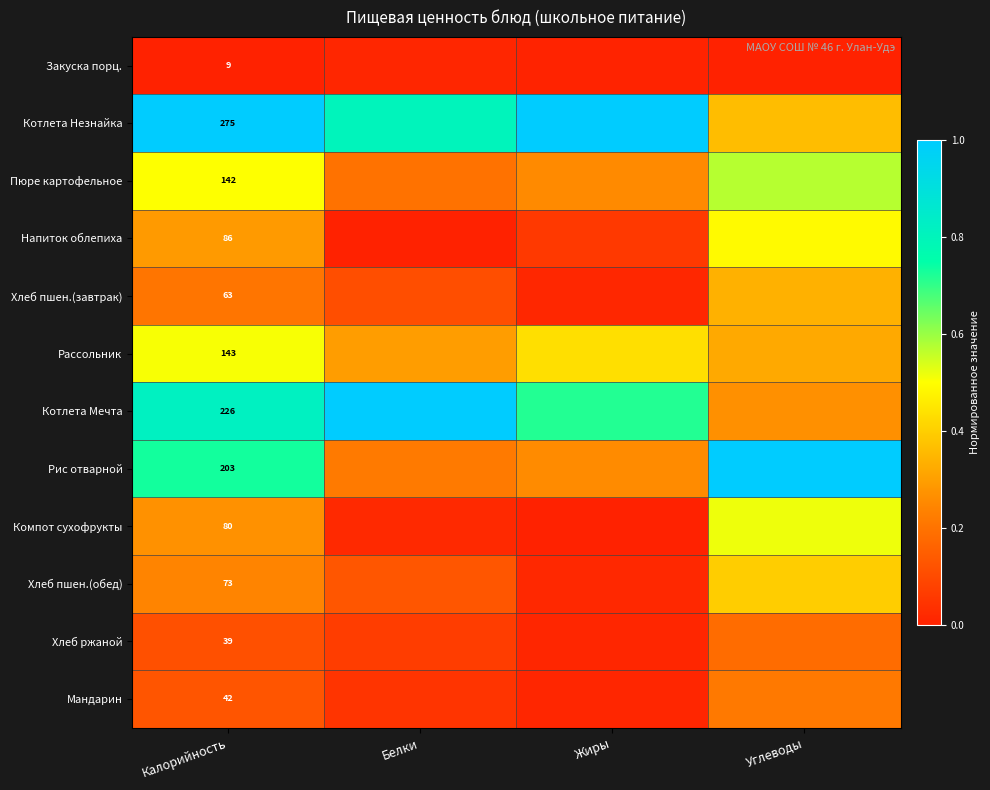

What is the maximum value shown in the chart?

1.0